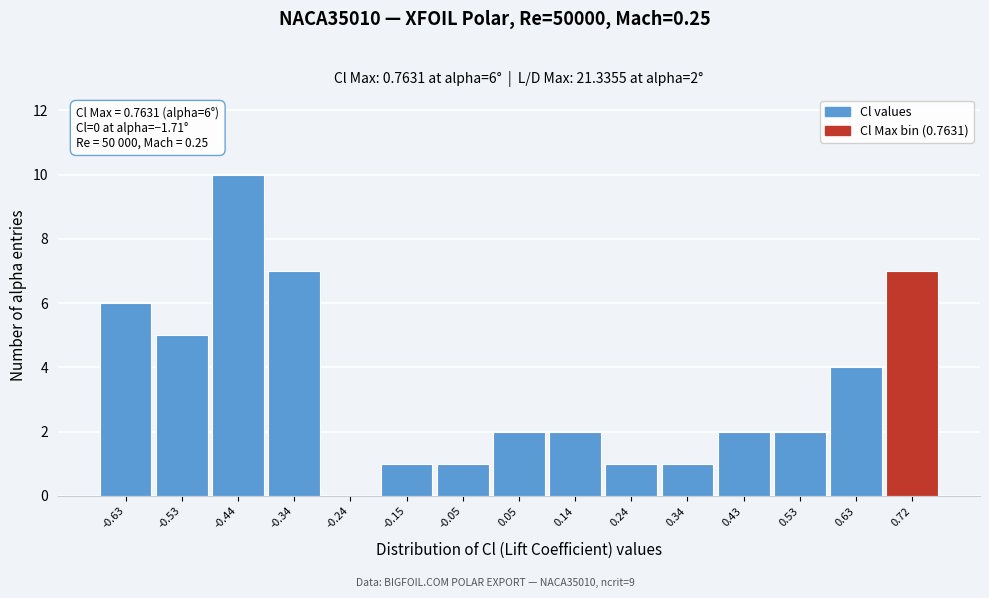

Over which range of the x-axis is the bar tallest?

-0.49 to -0.39